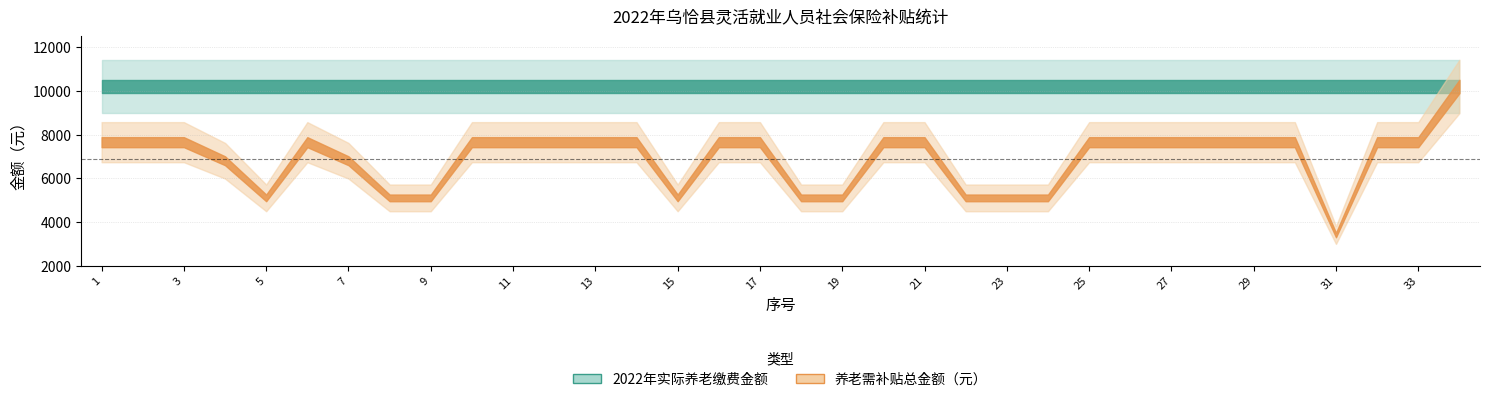

What is the average value of the 2022年实际养老缴费金额 series?

10207.2